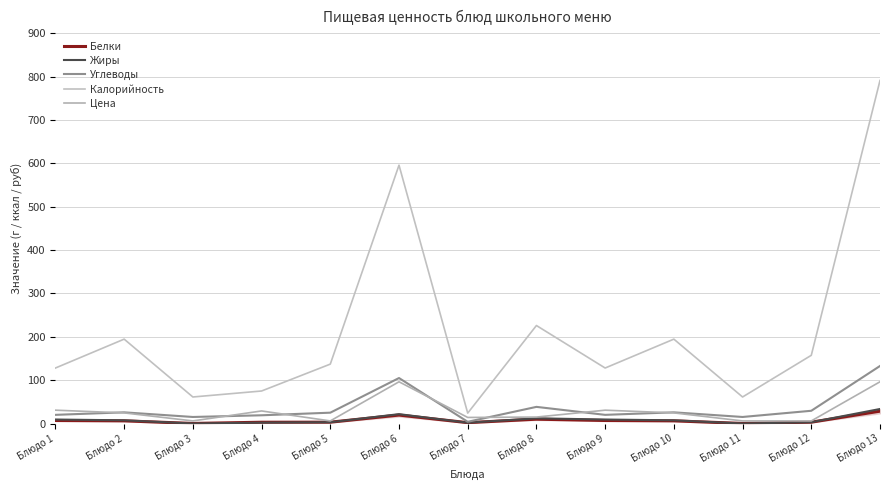

The Углеводы series shows 15.1 at Блюдо 3. True or false?

True